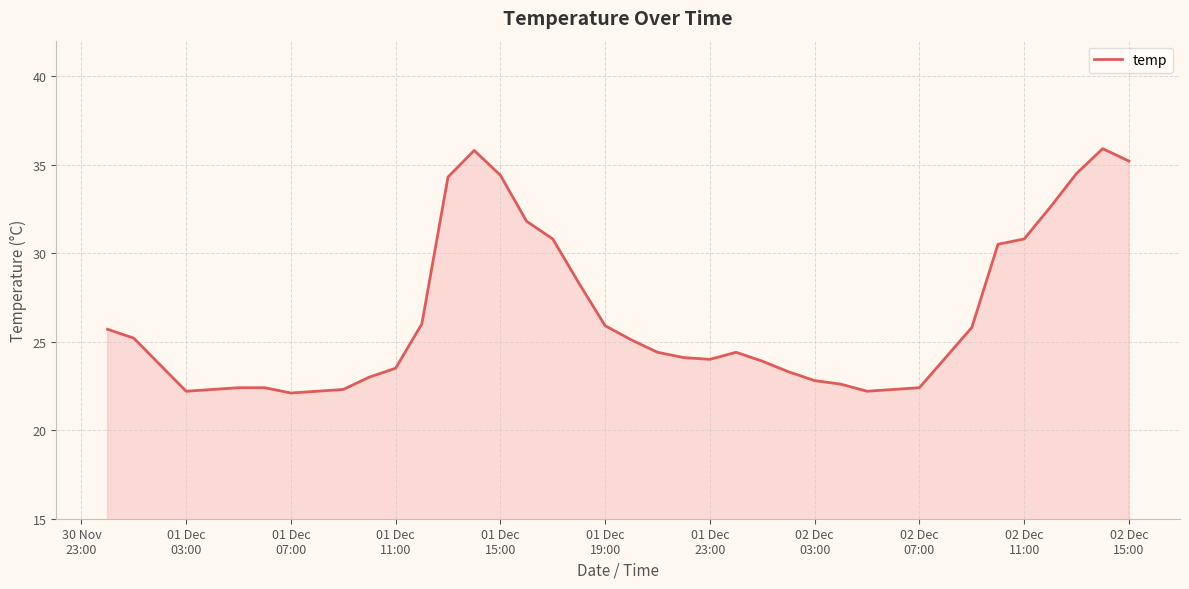

How many lines are shown in the chart?

1